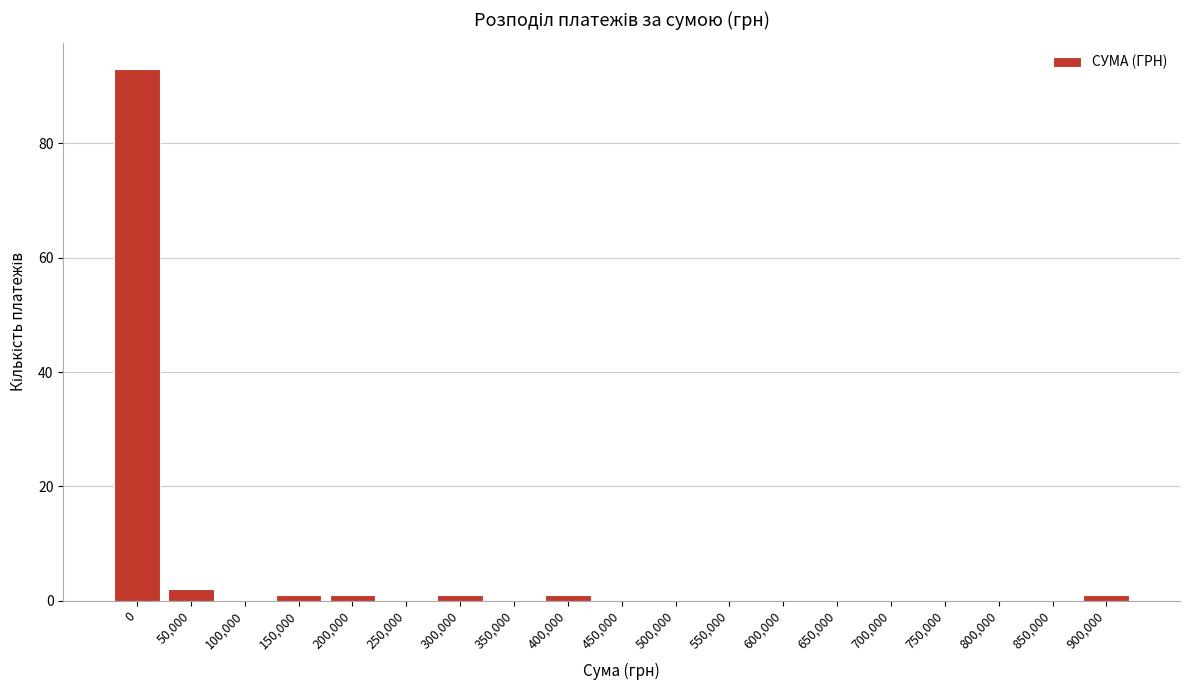

Reading left to right, transcribe all the data shown in this chart.

0=93	50,000=2	100,000=0	150,000=1	200,000=1	250,000=0	300,000=1	350,000=0	400,000=1	450,000=0	500,000=0	550,000=0	600,000=0	650,000=0	700,000=0	750,000=0	800,000=0	850,000=0	900,000=1